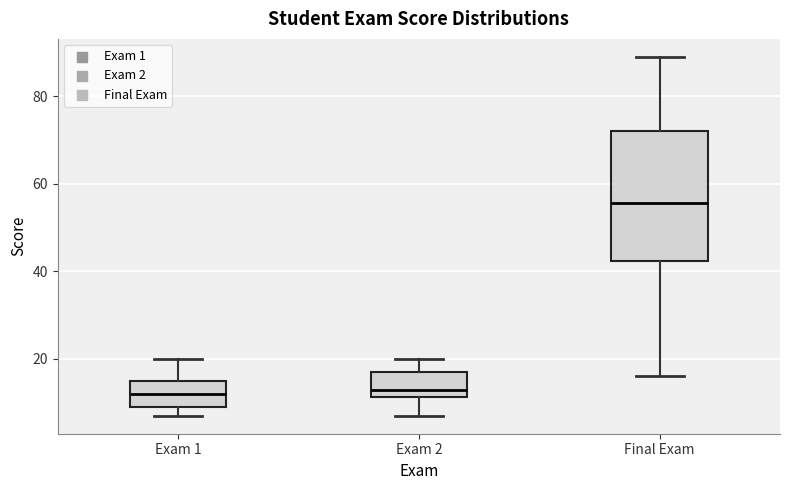

Where is the upper edge of the box for Exam 1 on the y-axis? The values are not printed on the chart, so give them approximately, as read against the axis.

16